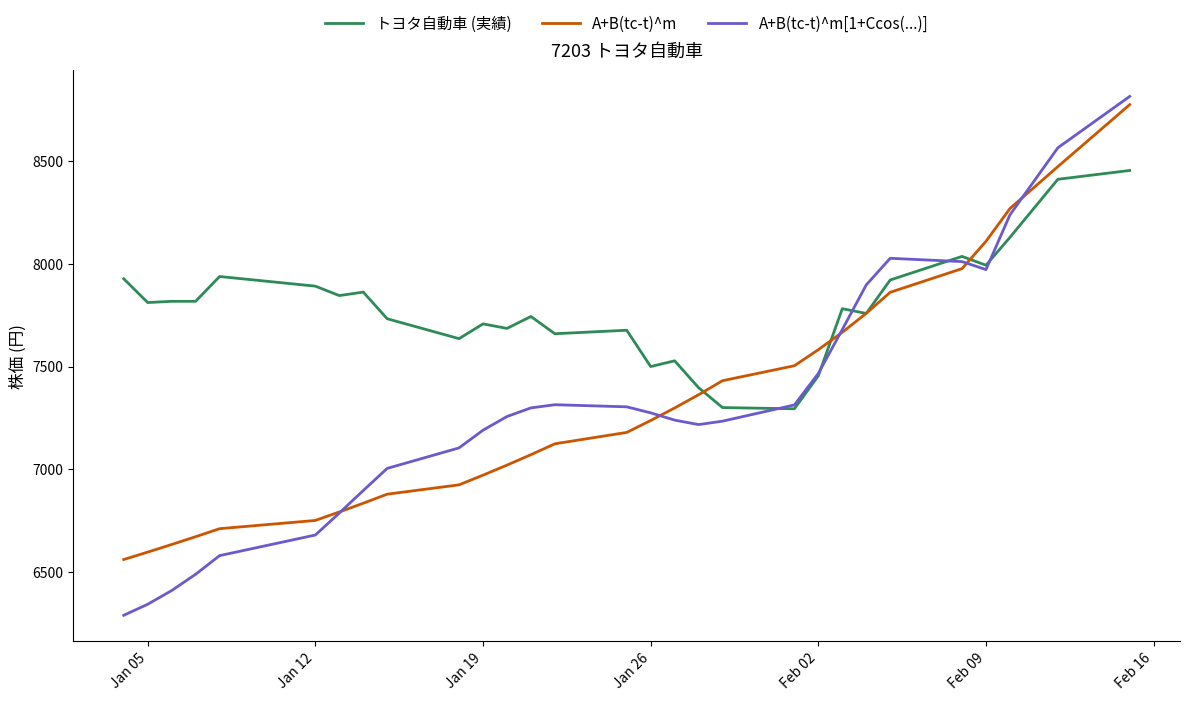

Which series has the widest spread of values?

A+B(tc-t)^m[1+Ccos(...)]